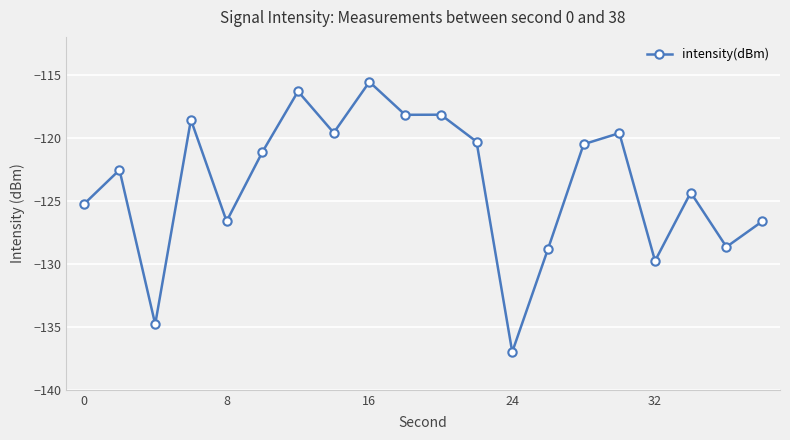

What is the average value?

-123.6